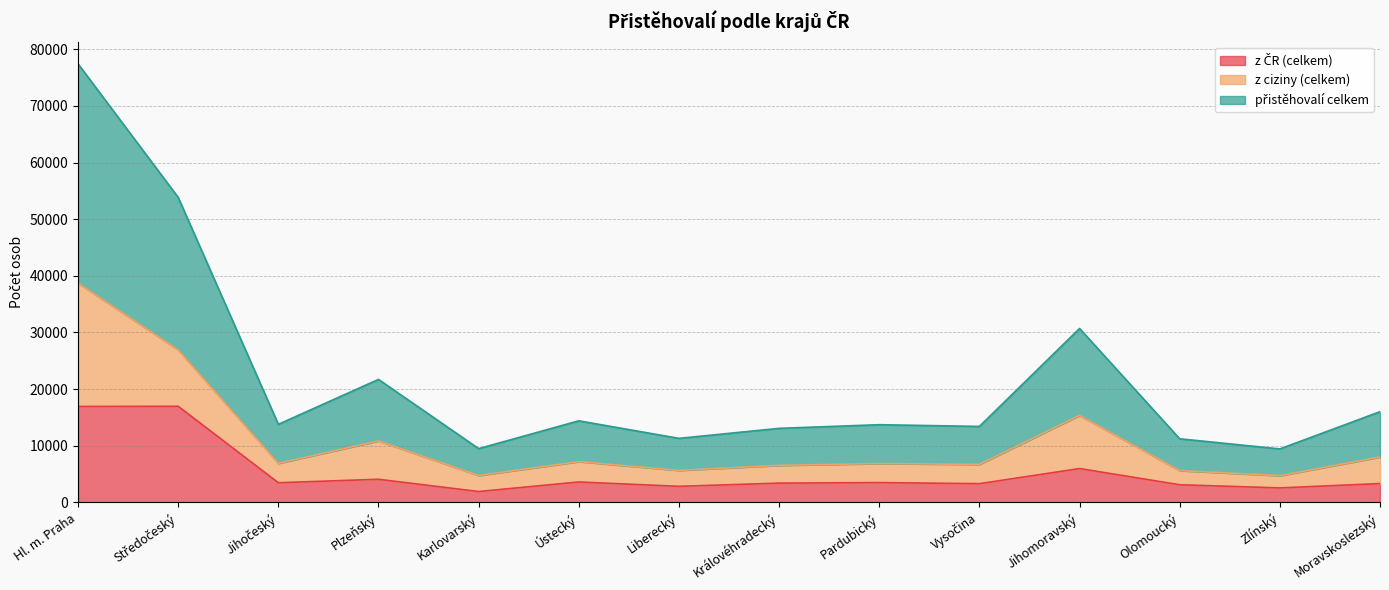

What is the label of the 9th point from the left?

Pardubický